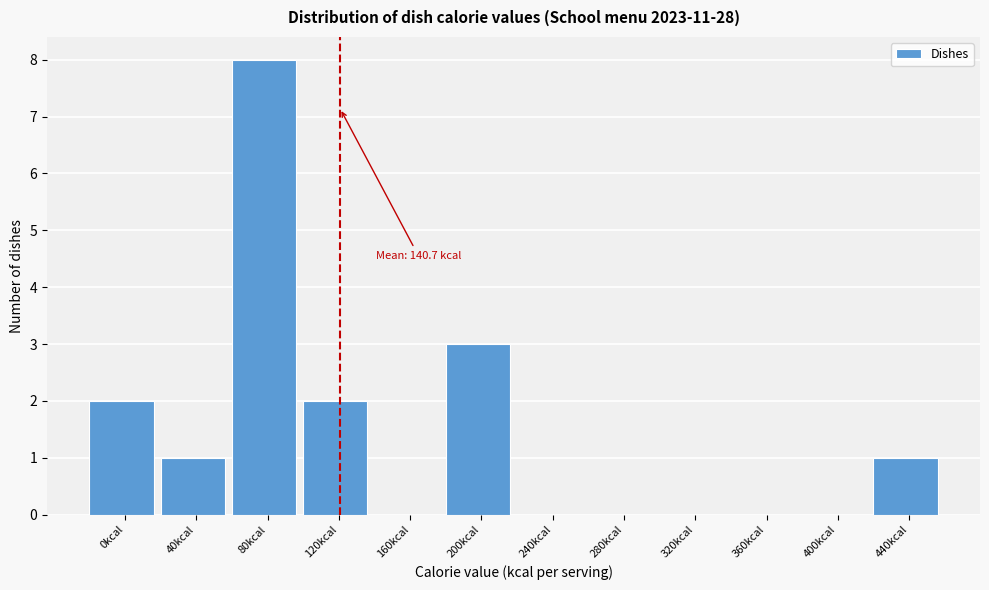

Reading right to left, extract all data points from this chart.

440kcal=1	400kcal=0	360kcal=0	320kcal=0	280kcal=0	240kcal=0	200kcal=3	160kcal=0	120kcal=2	80kcal=8	40kcal=1	0kcal=2